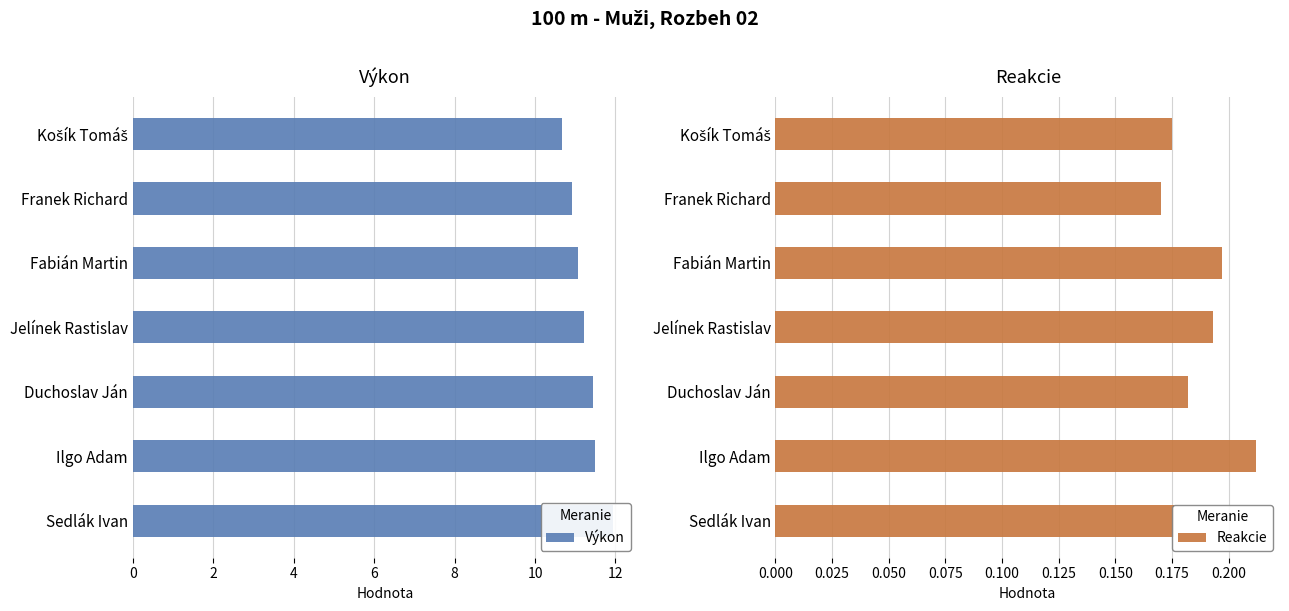

Which category has the lowest value in the Reakcie series?

Franek Richard